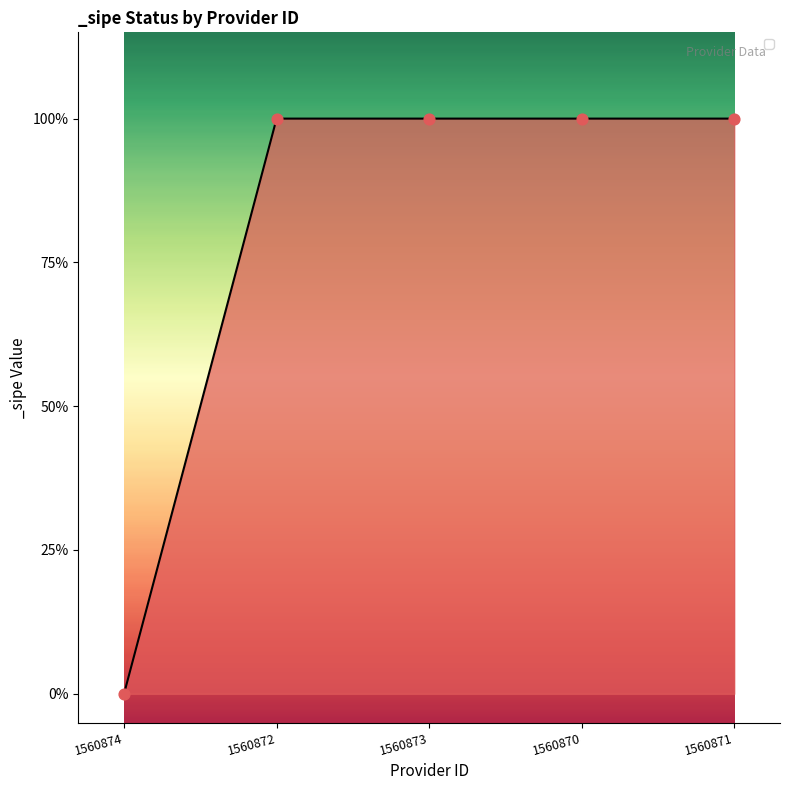

Is this an area chart (filled region under the line)?

Yes